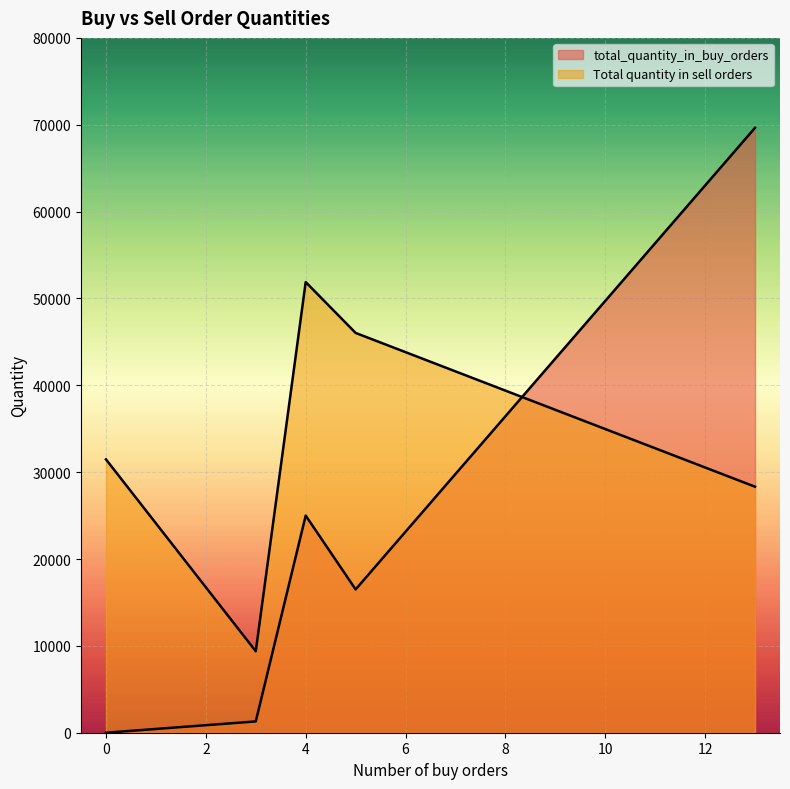

The Total quantity in sell orders series shows 9381 at 3. True or false?

True